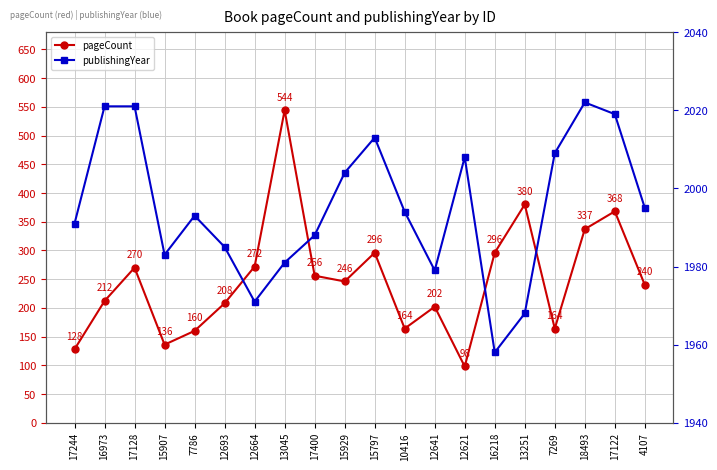

In publishingYear, how many points are lower than both neighbors (excluding endpoints)?

4